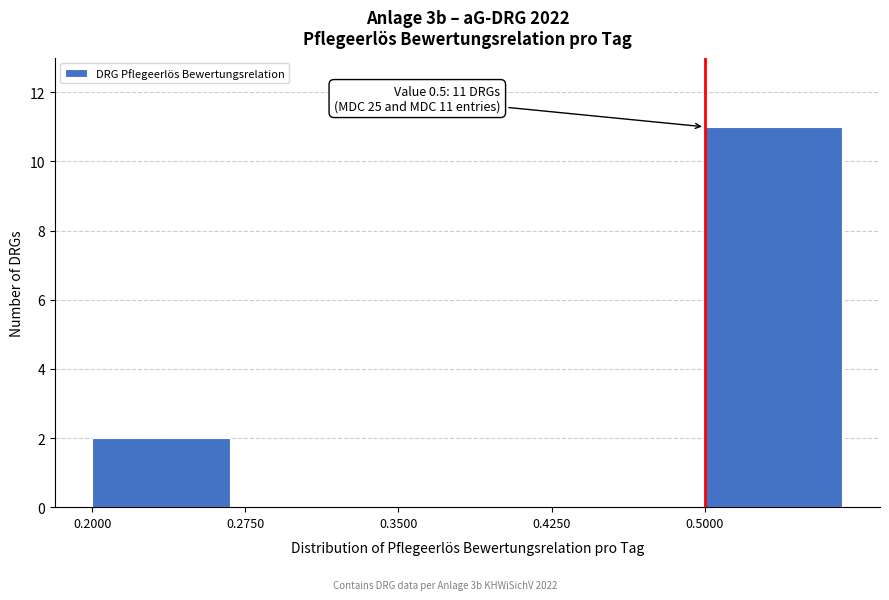

Which range on the x-axis has the tallest bar?

0.500 to 0.575